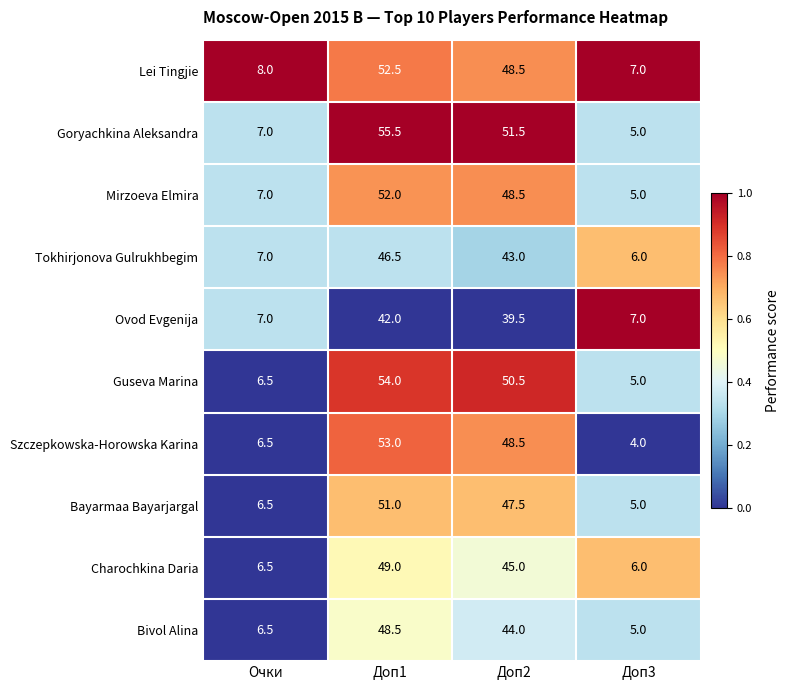

True or false: Ovod Evgenija has a value of 7.0 at Доп3.

True